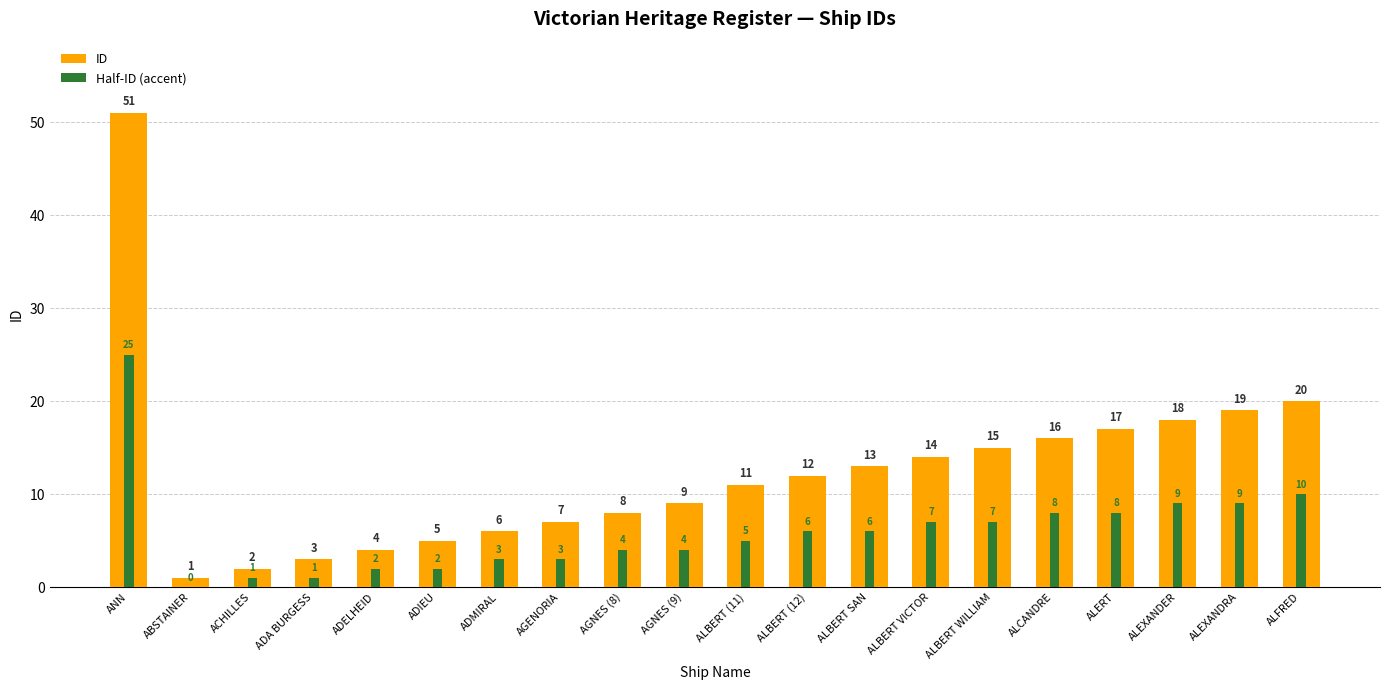

What is the difference between the second highest and second lowest values in the Half-ID (accent) series?

9